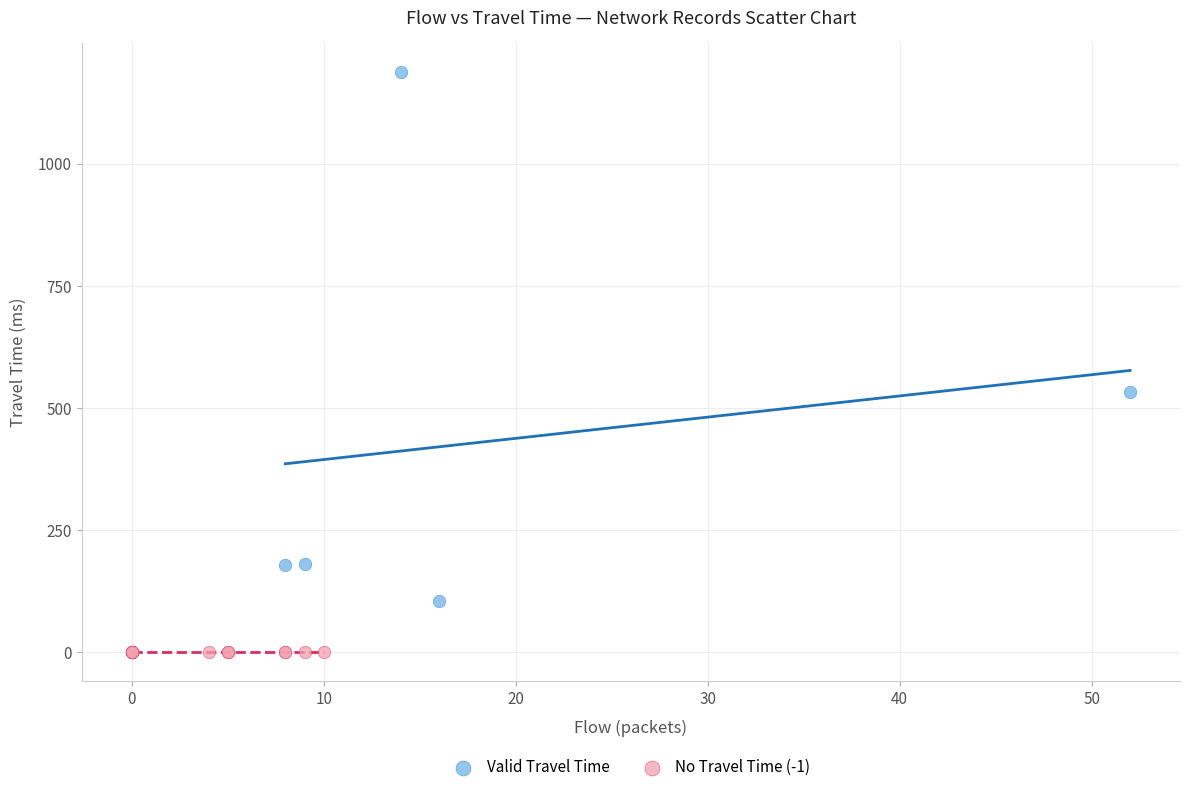

Which series reaches the maximum Y coordinate?

Valid Travel Time